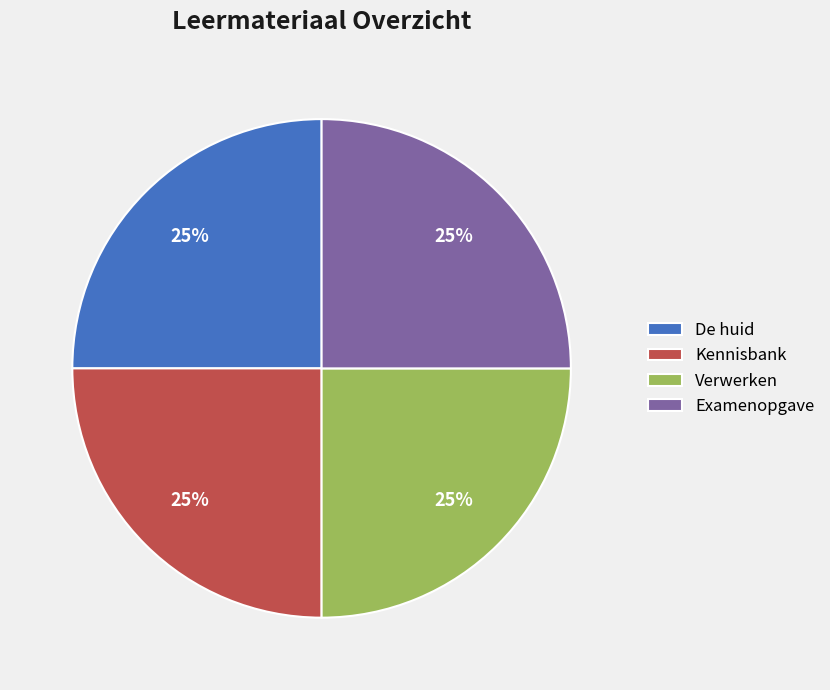

Is there any slice that represents more than half of the pie?

No